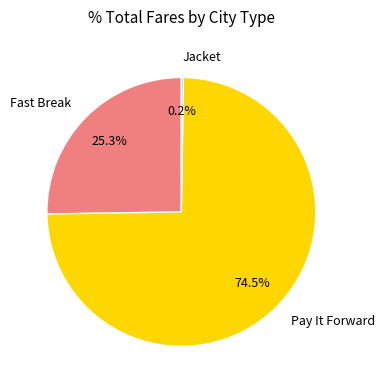

Which category has the biggest portion of the pie?

Pay It Forward